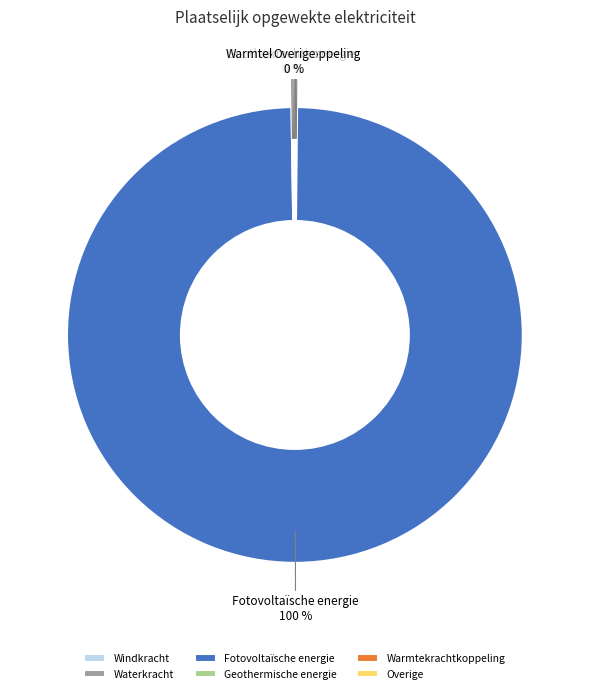

What is the majority slice?

Fotovoltaïsche energie